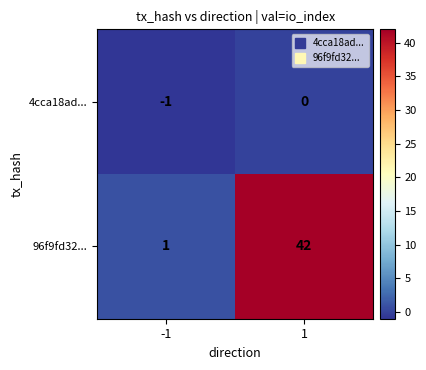

What is the difference between the 96f9fd32... values at -1 and 1?

41